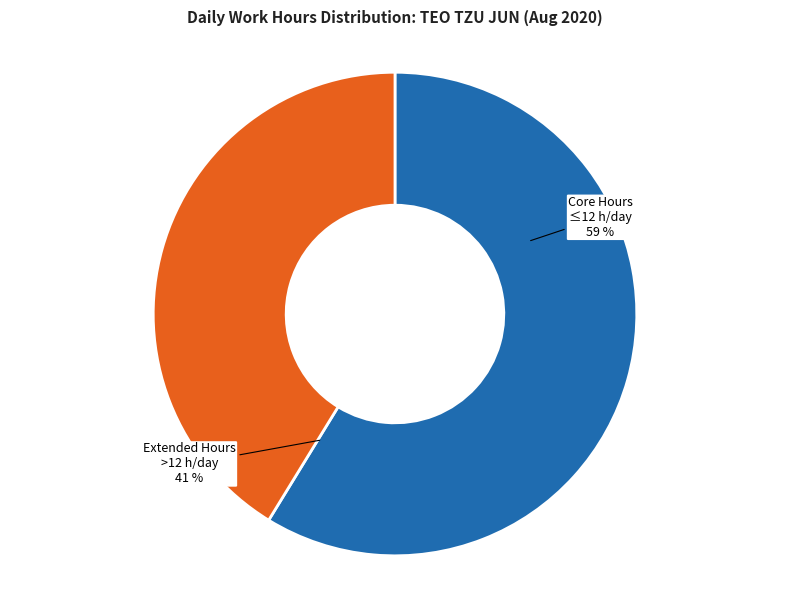

True or false: Thu 6 accounts for 1% of the total.

False